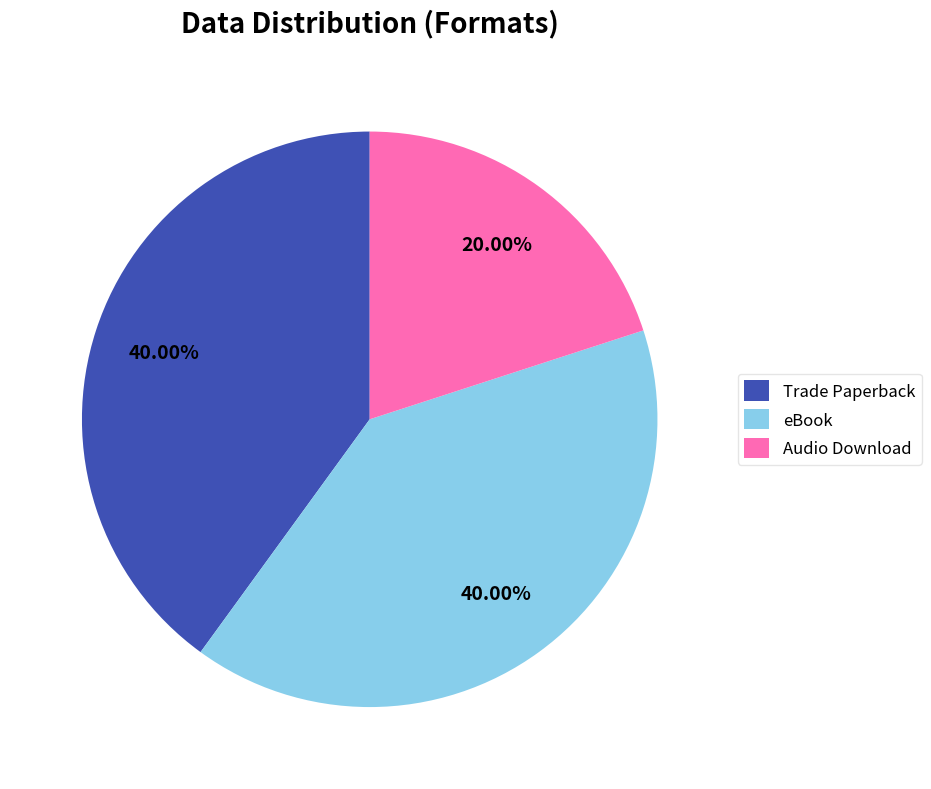

Between Audio Download and Trade Paperback, which is larger?

Trade Paperback